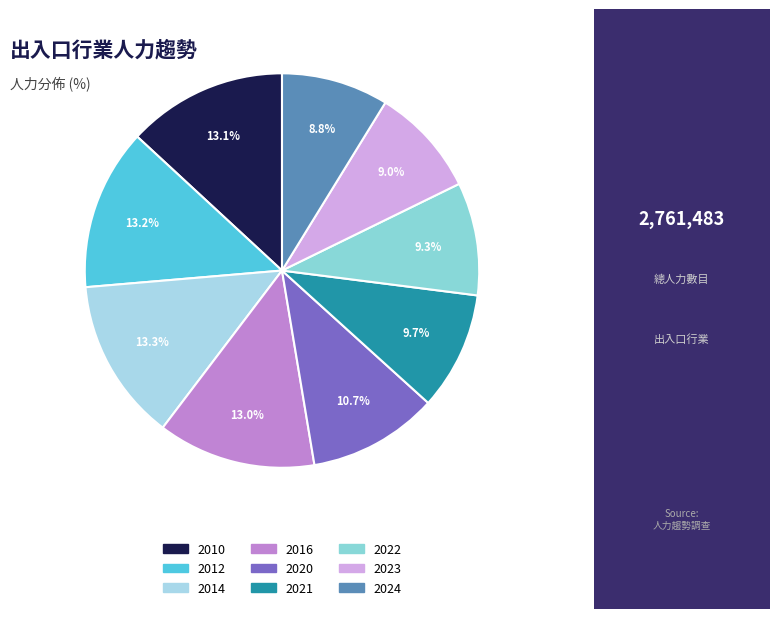

Combined, do 2014 and 2022 account for over 50%?

No